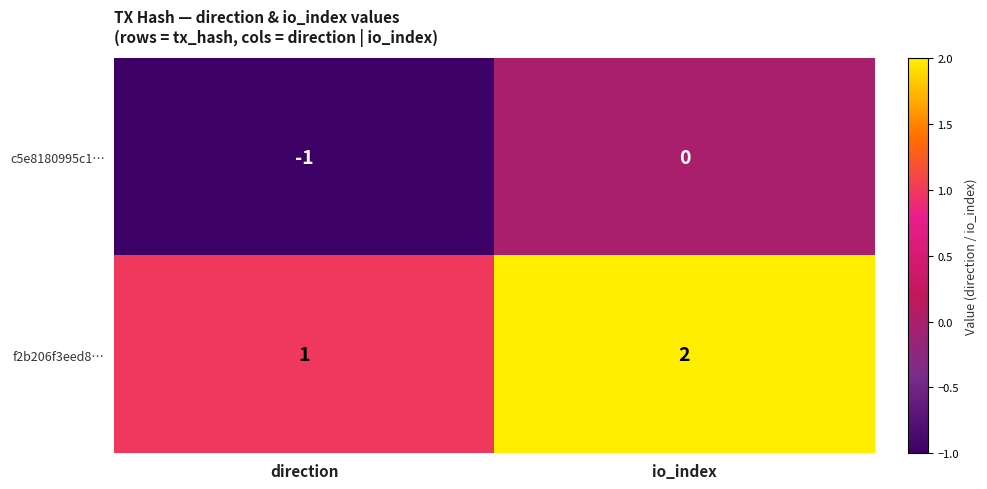

At which label is c5e8180995c1… closest to 0?

io_index